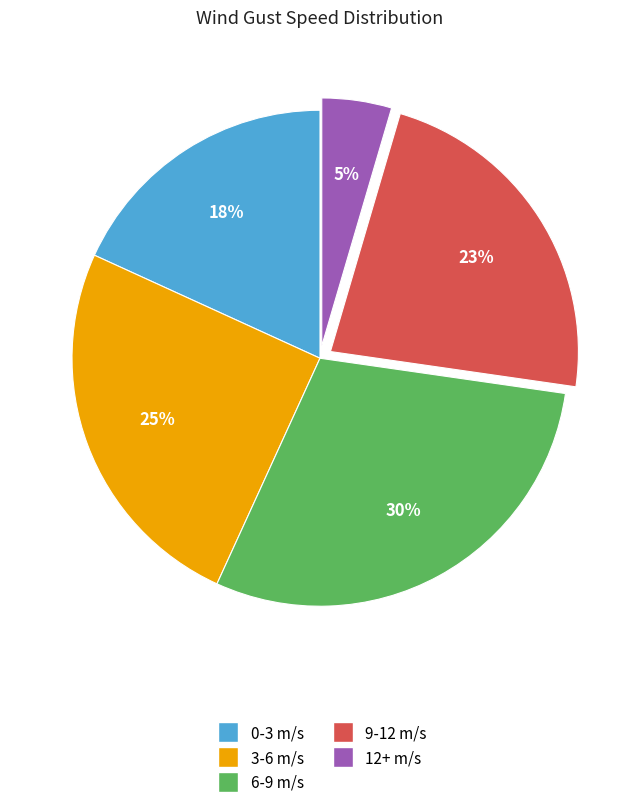

Combined, do 6-9 m/s and 0-3 m/s account for over 50%?

No